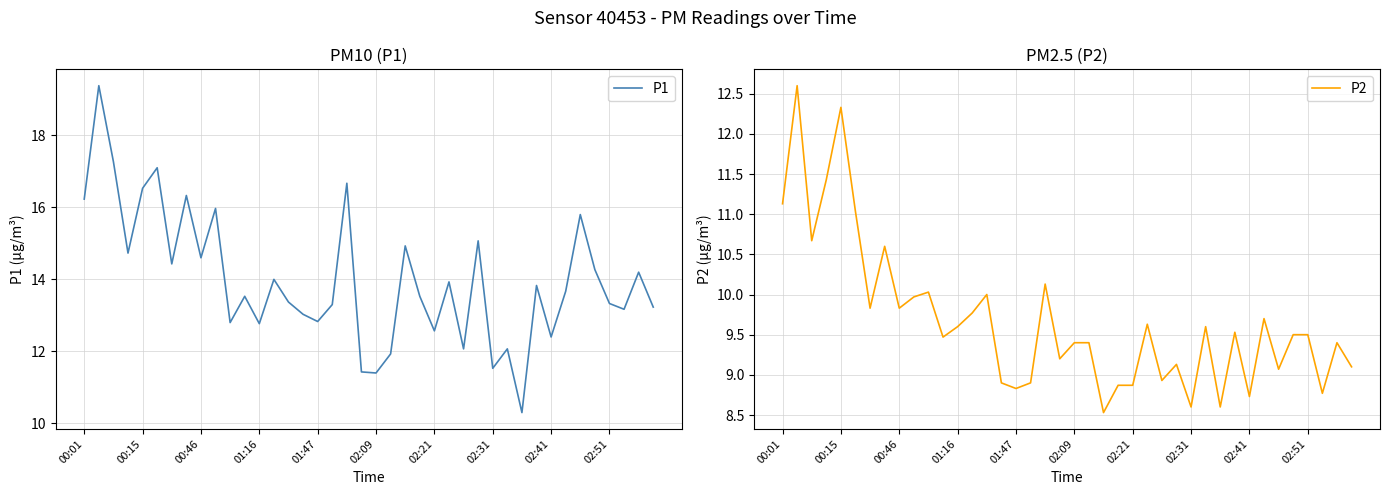

At which label does P2 first exceed 9?

00:01